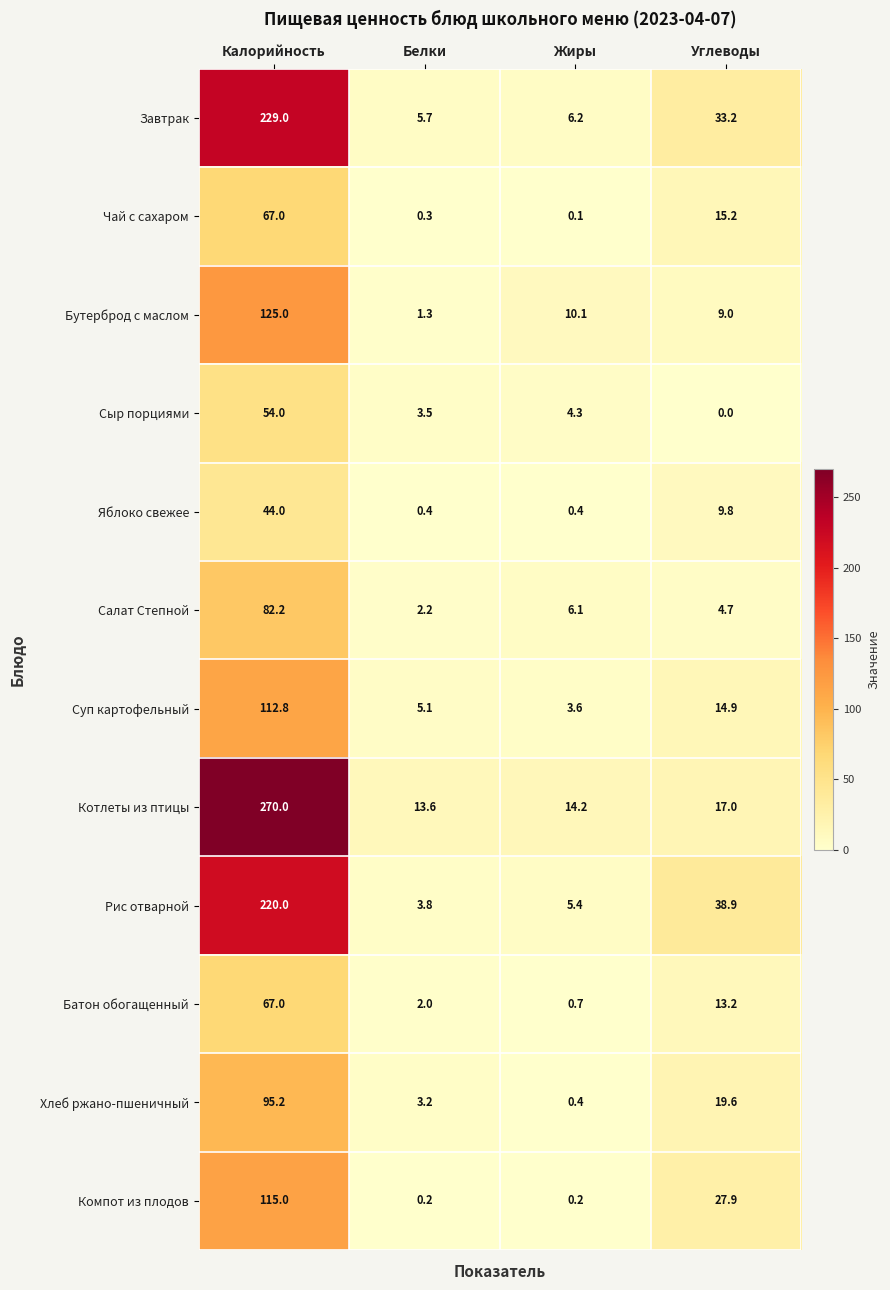

At which label does Яблоко свежее first exceed 9?

Калорийность